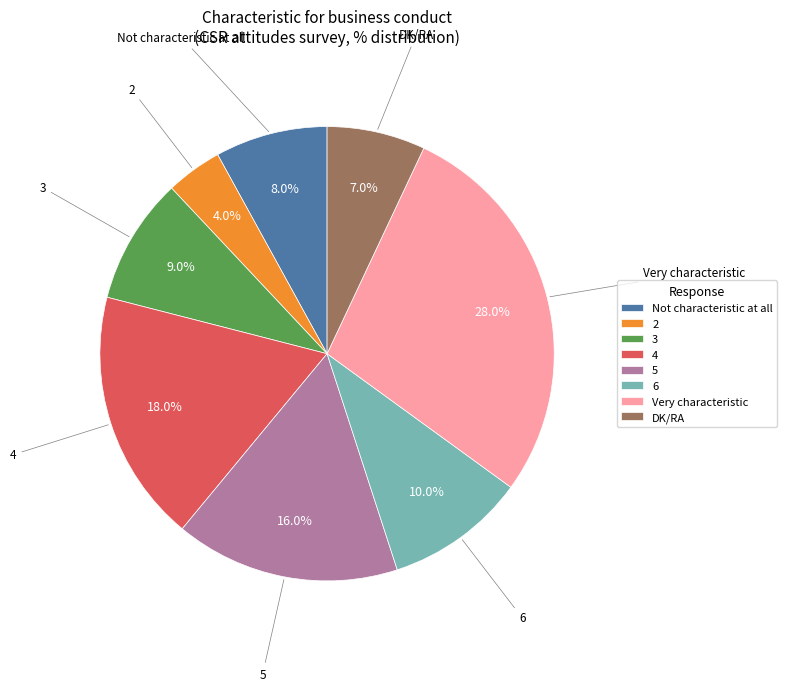

Is there any slice that represents more than half of the pie?

No